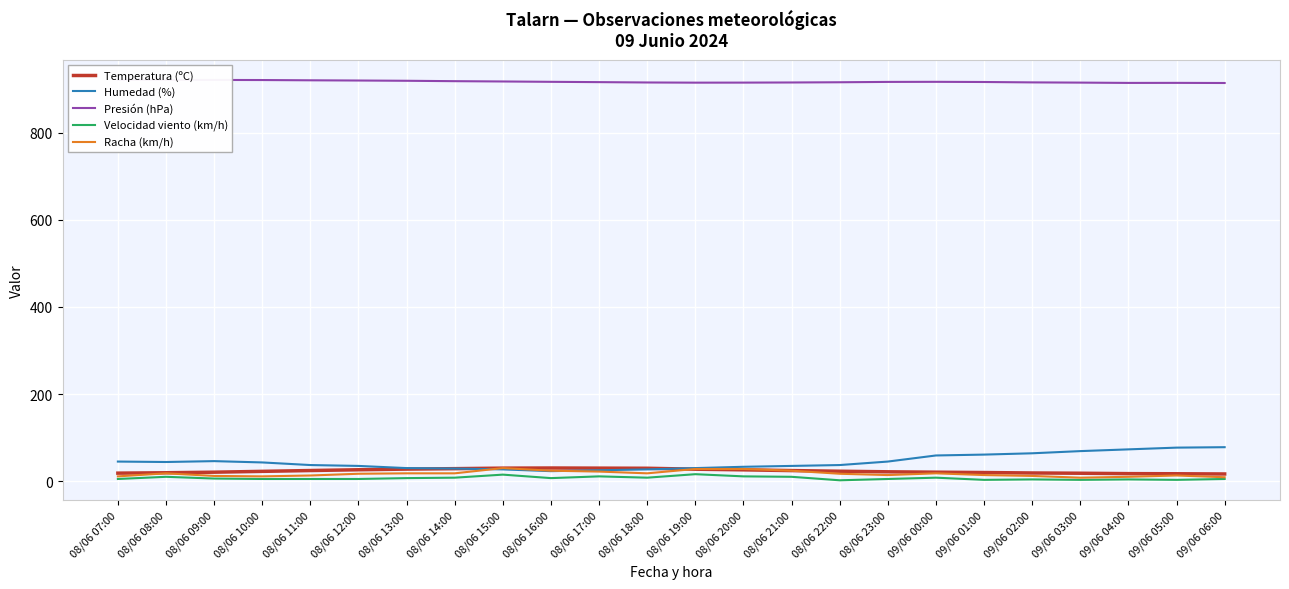

What is the highest value of the Presión (hPa) series?

921.6